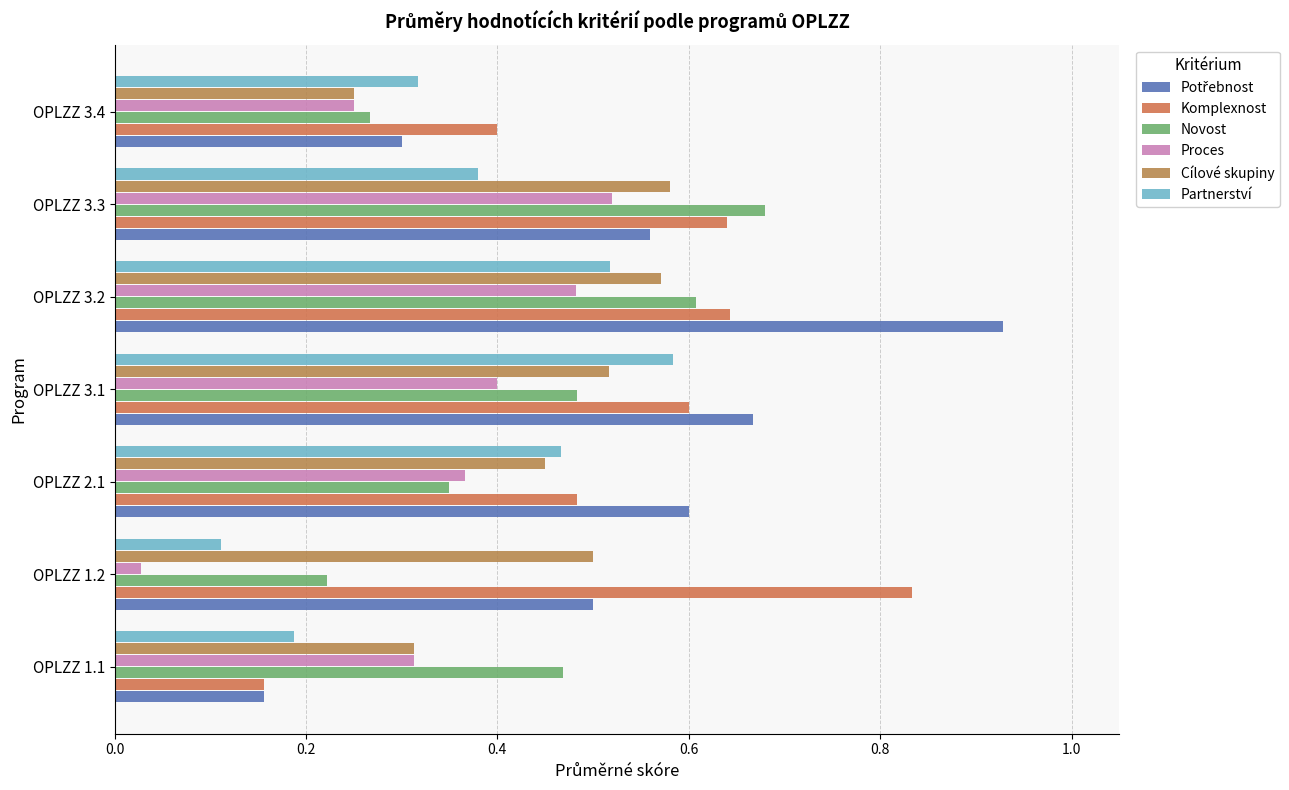

How many distinct data groups are displayed?

6